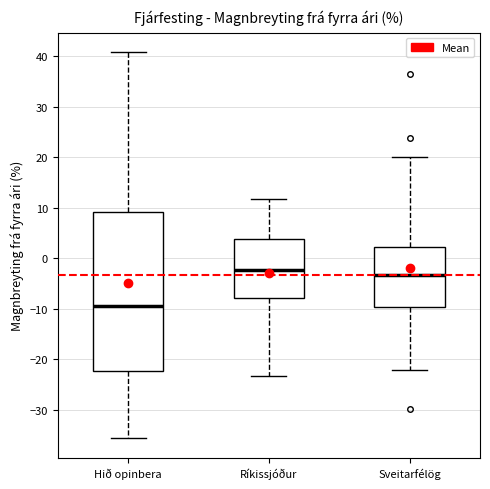

Where is the upper edge of the box for Hið opinbera on the y-axis? The values are not printed on the chart, so give them approximately, as read against the axis.

9